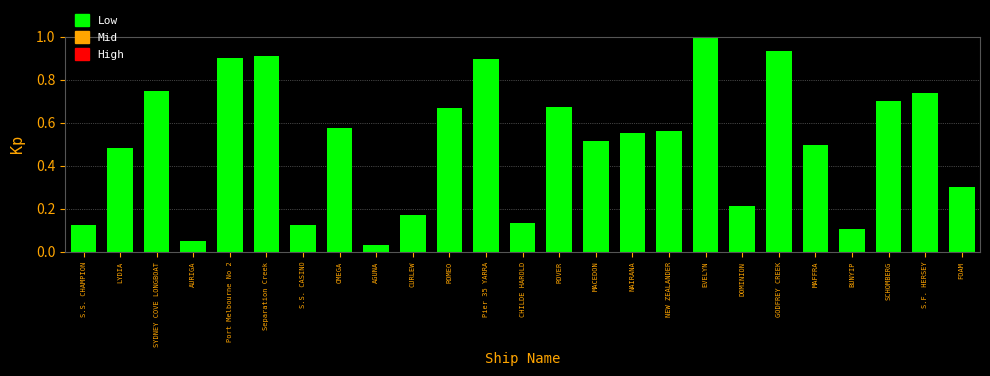

What is the label of the 13th bar from the left?

CHILDE HAROLD